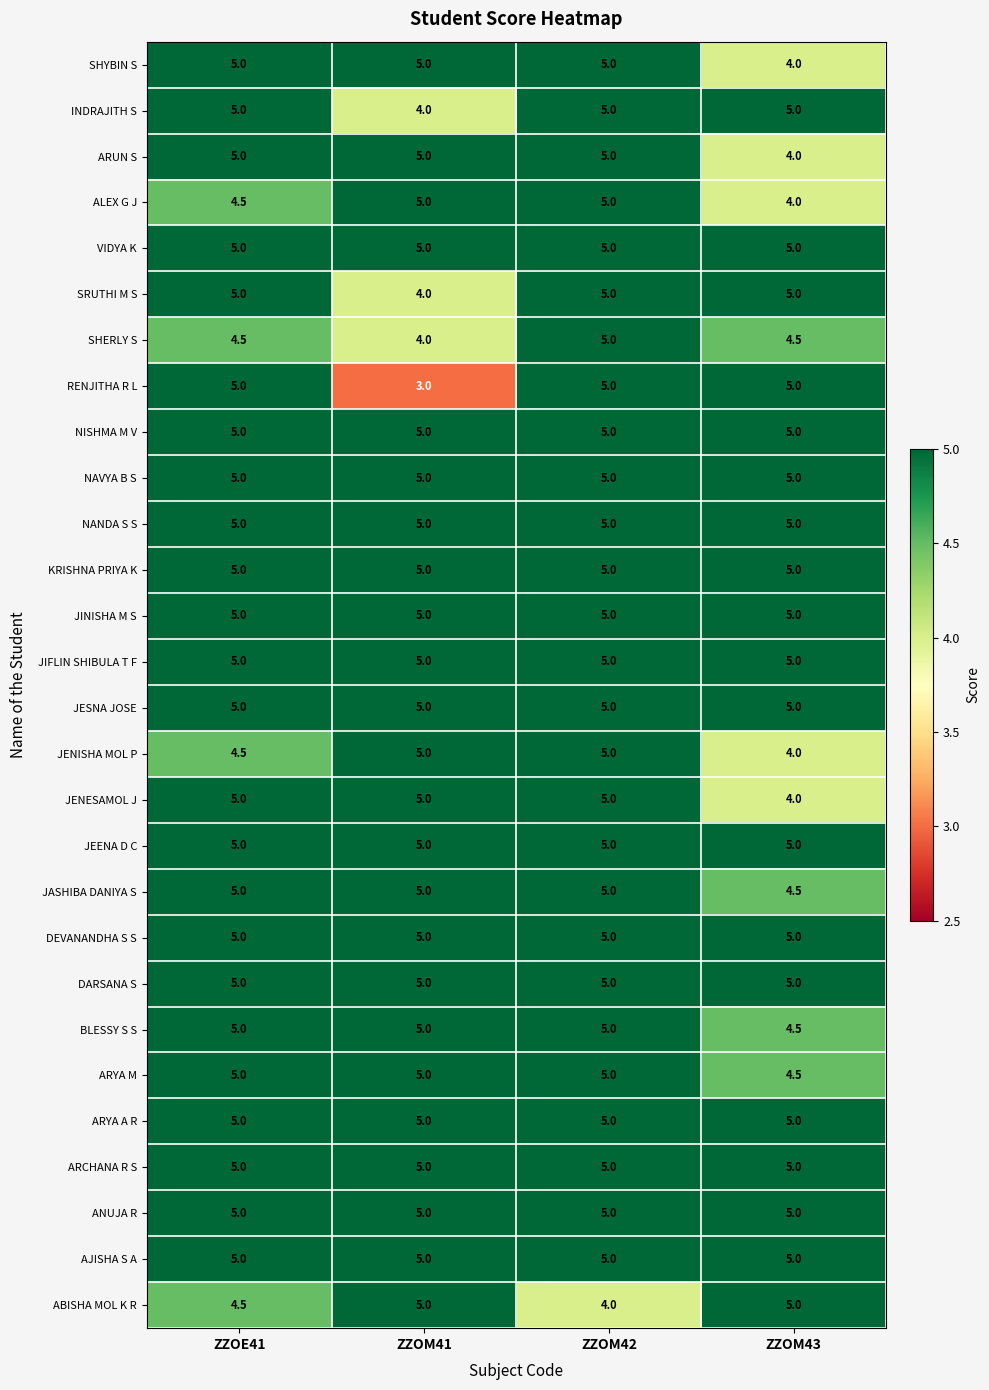

What is the difference between the maximum and minimum values in the SHYBIN S series?

1.0